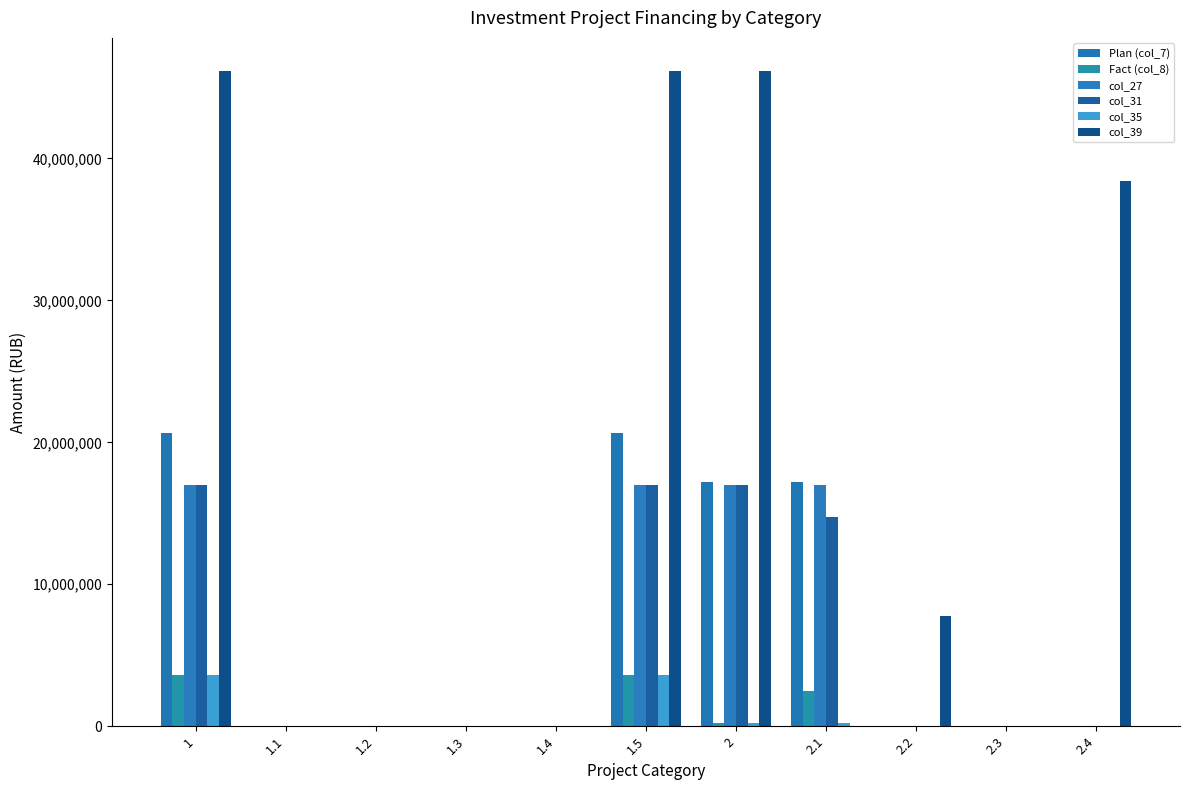

Does the chart contain stacked bars?

No